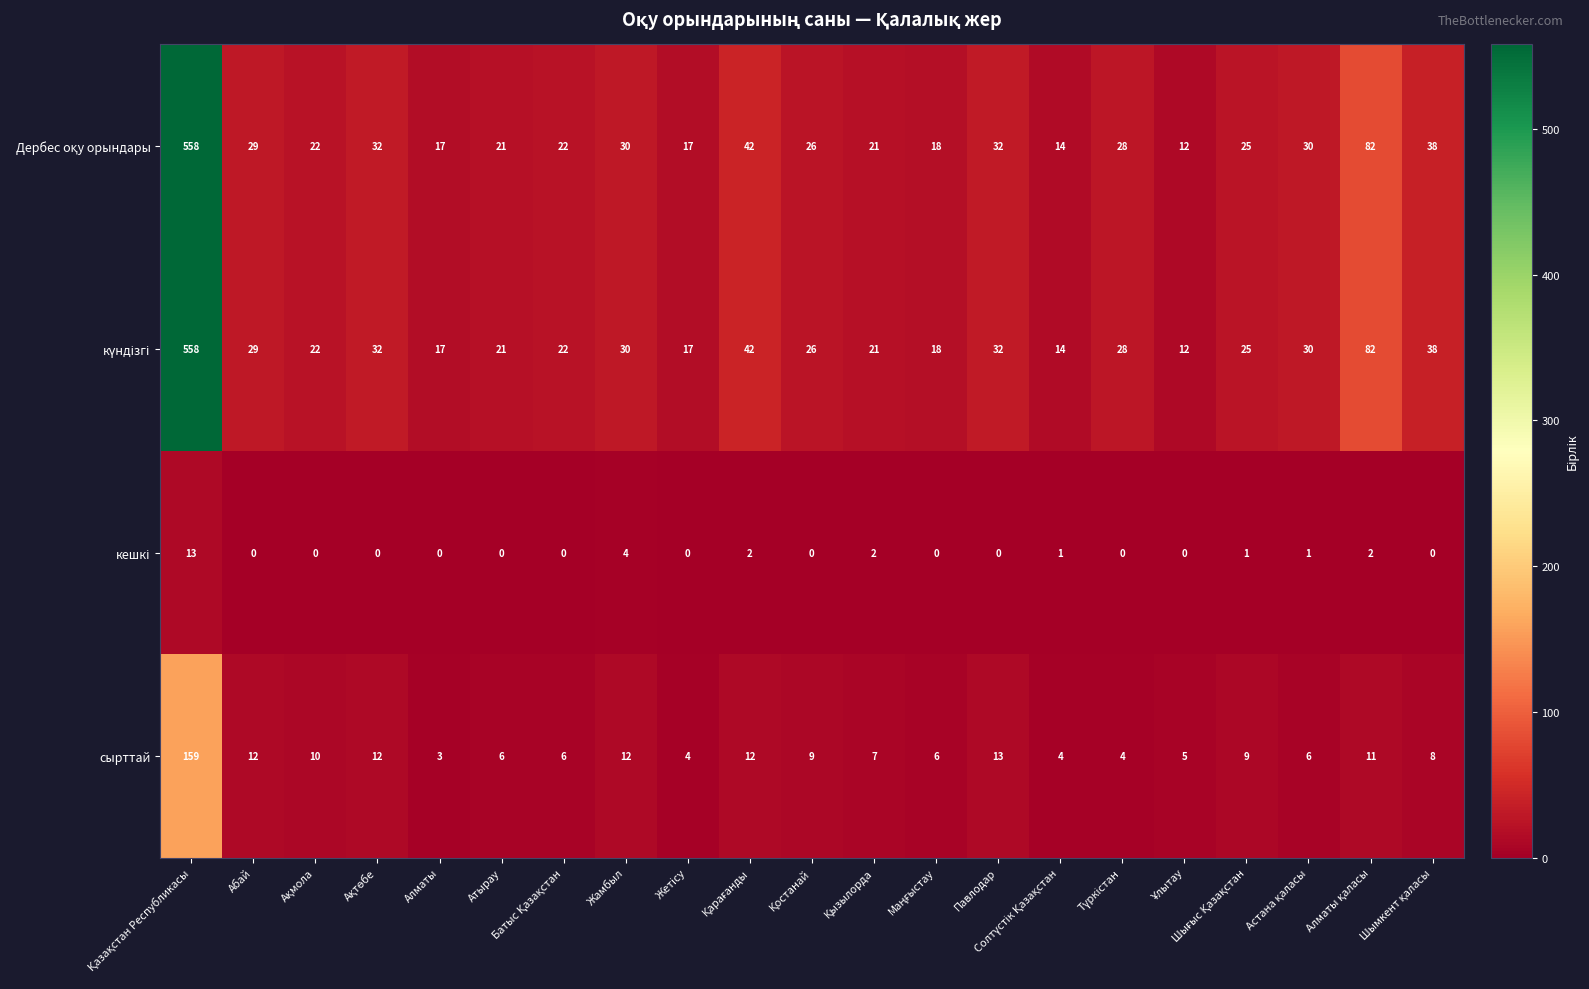

What is the sum of all сырттай values?

318